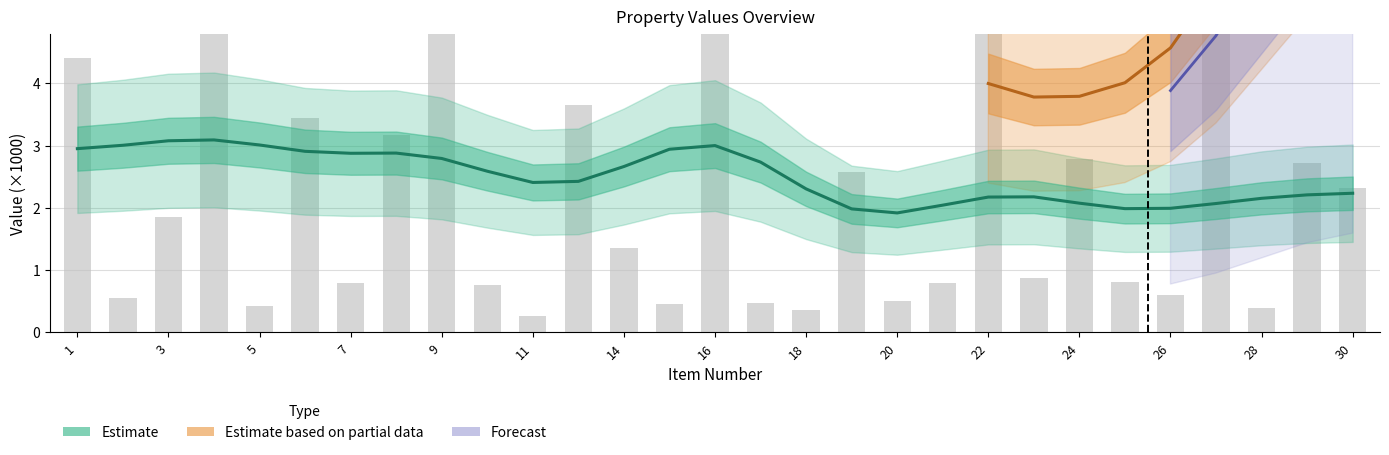

Where does the data first go above 1?

1